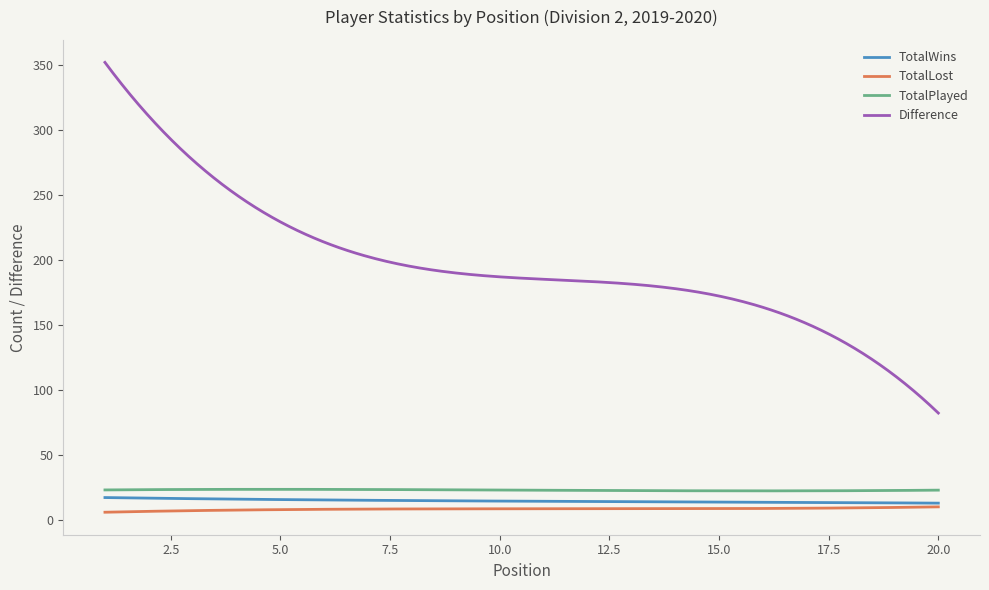

Which series has the largest total across all categories?

Difference